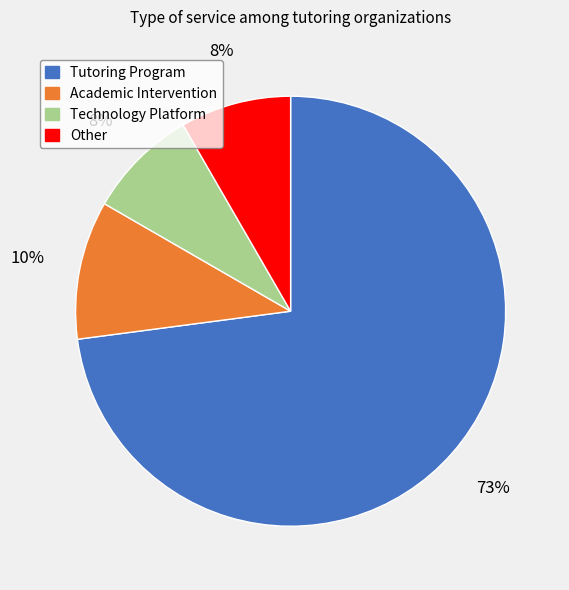

The Technology Platform slice represents 20% of the pie. True or false?

False